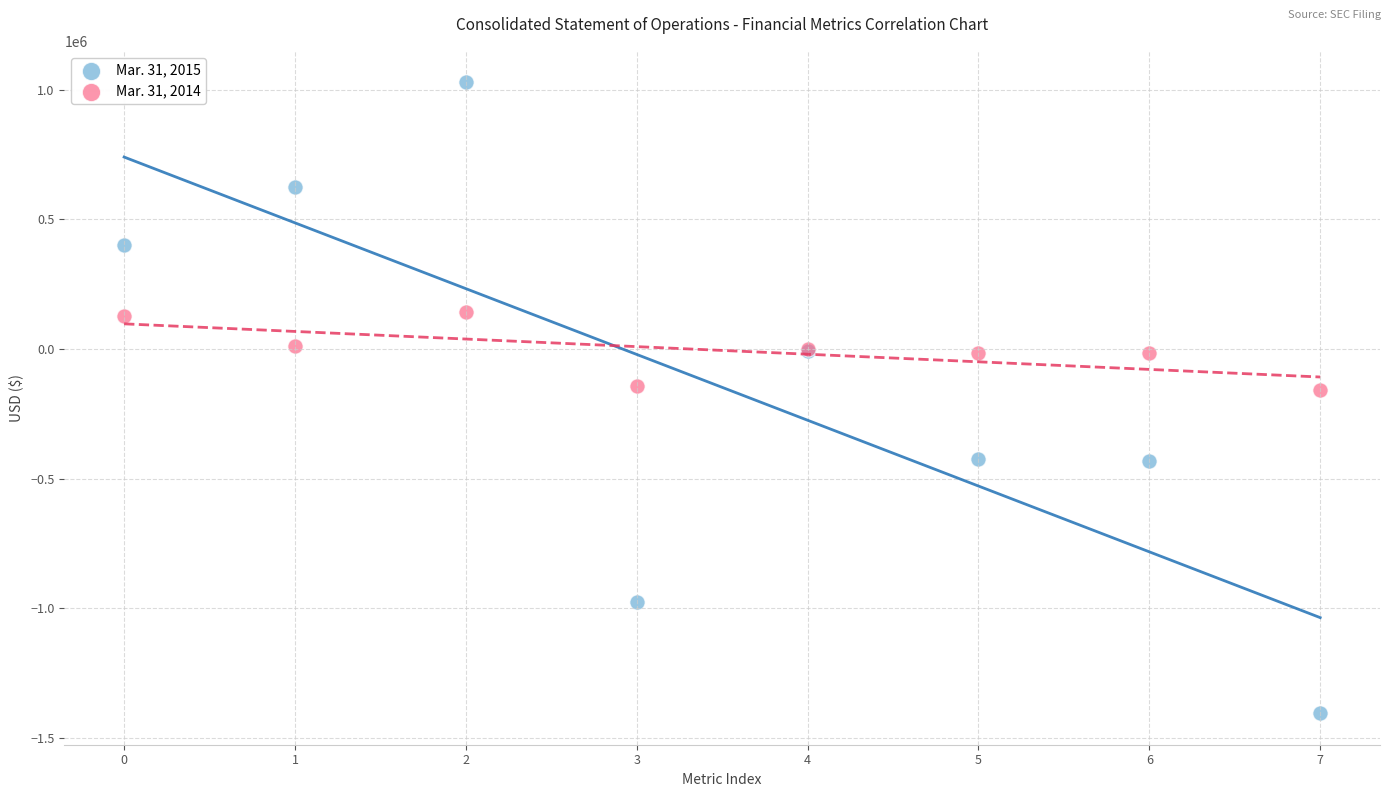

Which series contains the highest Y value?

Mar. 31, 2015